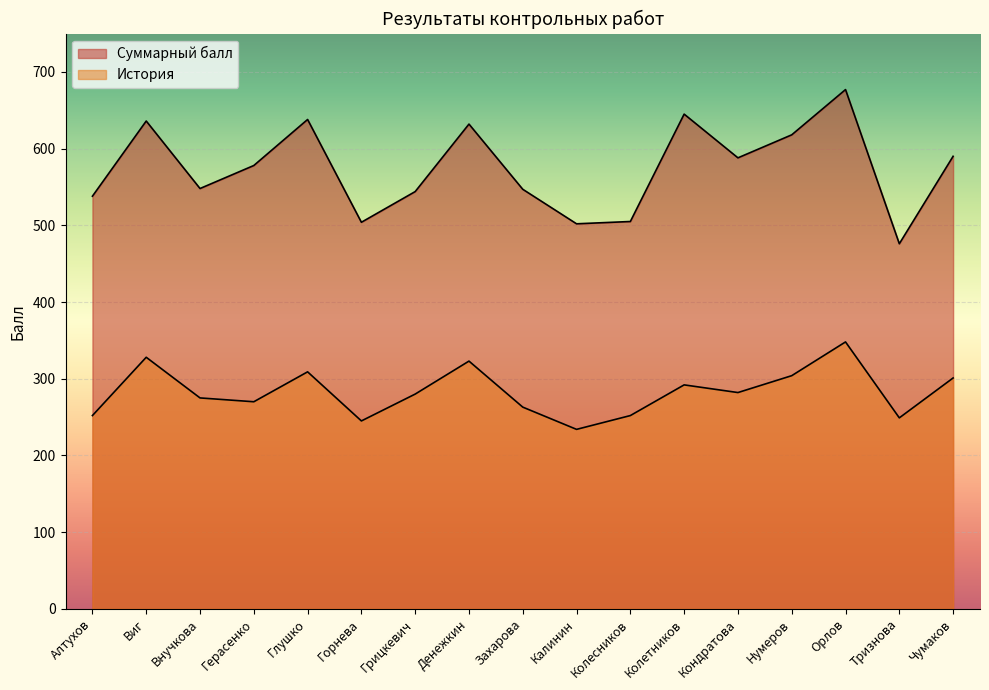

True or false: Суммарный балл and История cross at least once.

False